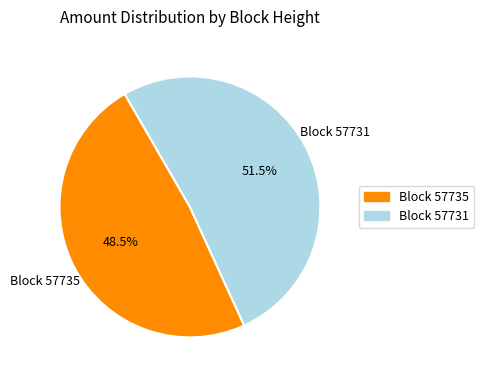

Does any single category account for the majority?

Yes